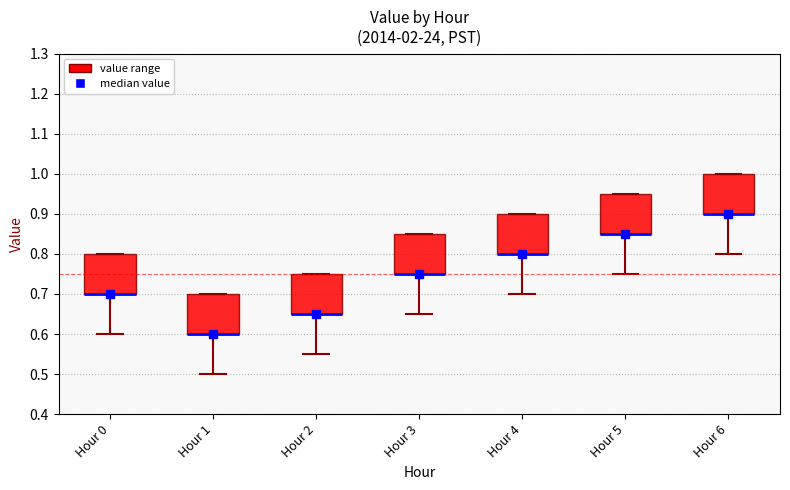

Reading left to right, read every box against the y-axis: the position of its median line, the range the box covers, and the ends of its whiskers. The values are not printed on the chart, so give them approximately, as read against the axis.

Hour 0: median 0.70 (drawn on the box's lower edge), box 0.70 to 0.80, whiskers 0.60 to 0.80
Hour 1: median 0.60 (drawn on the box's lower edge), box 0.60 to 0.70, whiskers 0.50 to 0.70
Hour 2: median 0.65 (drawn on the box's lower edge), box 0.65 to 0.75, whiskers 0.55 to 0.75
Hour 3: median 0.75 (drawn on the box's lower edge), box 0.75 to 0.85, whiskers 0.65 to 0.85
Hour 4: median 0.80 (drawn on the box's lower edge), box 0.80 to 0.90, whiskers 0.70 to 0.90
Hour 5: median 0.85 (drawn on the box's lower edge), box 0.85 to 0.95, whiskers 0.75 to 0.95
Hour 6: median 0.90 (drawn on the box's lower edge), box 0.90 to 1.00, whiskers 0.80 to 1.00